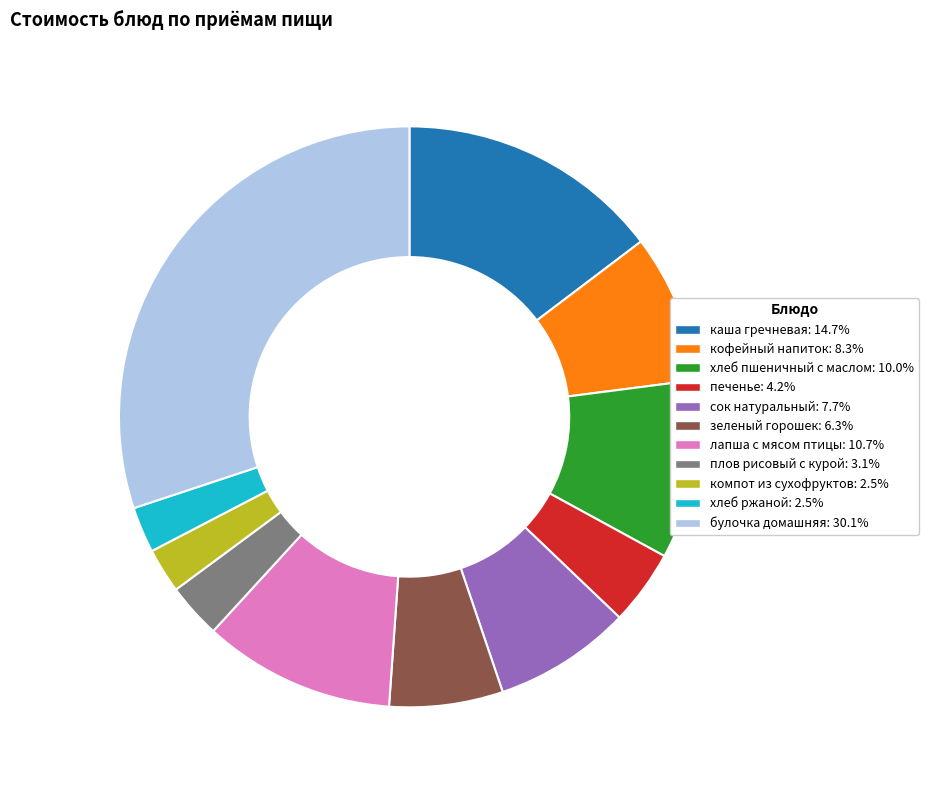

Is the sum of хлеб пшеничный с маслом and кофейный напиток greater than half?

No